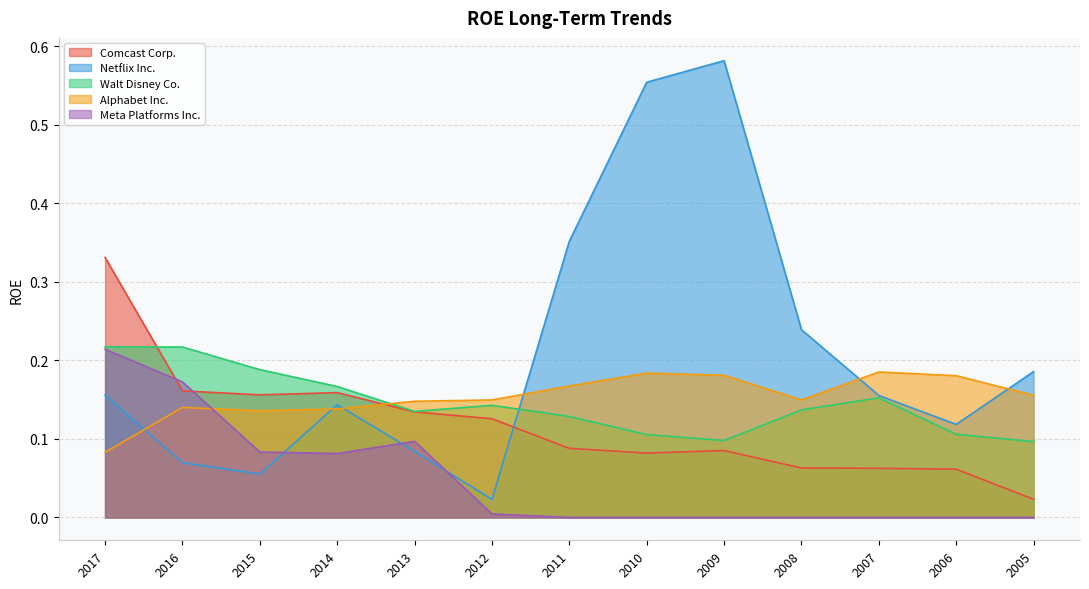

Which series has the largest range (max minus min)?

Netflix Inc.